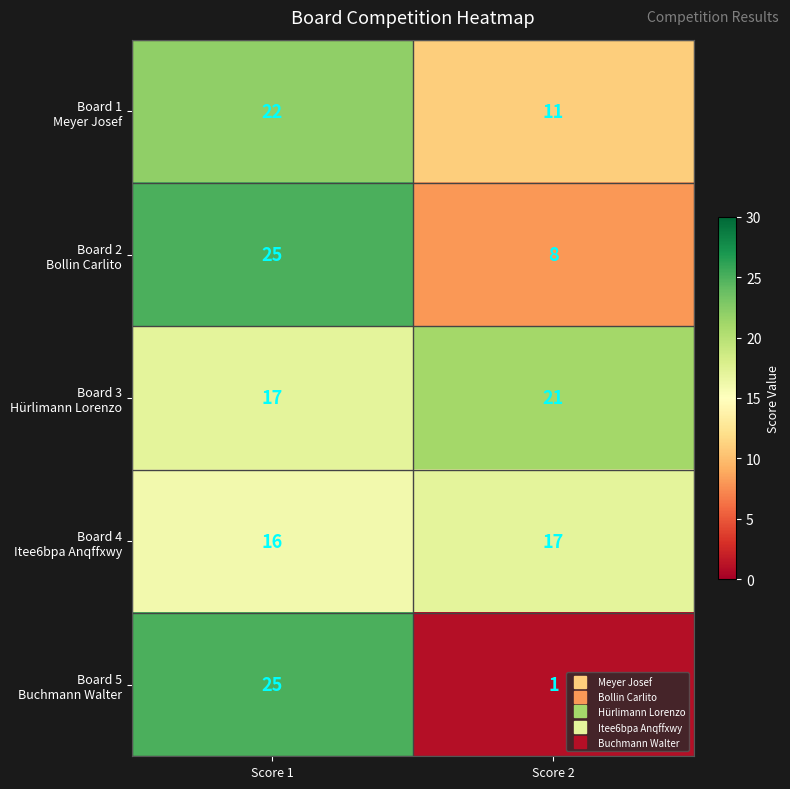

What is the greatest value displayed?

25